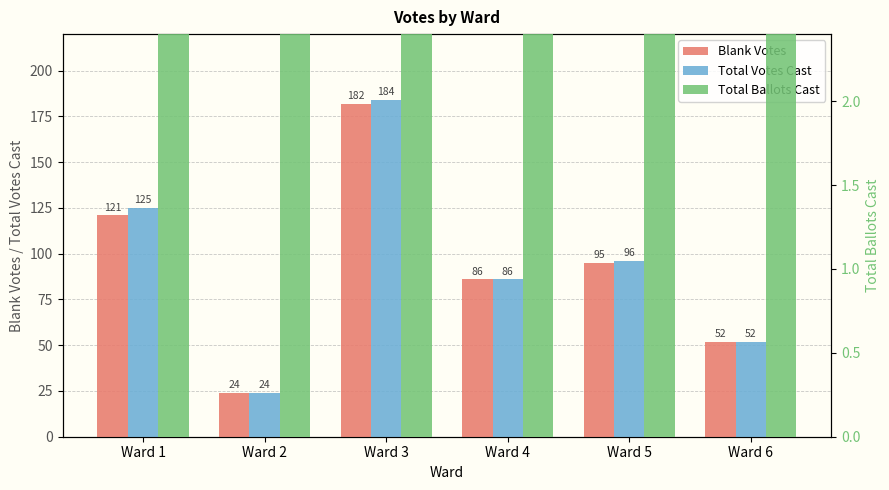

Is it true that Total Votes Cast equals 136 at Ward 4?

False